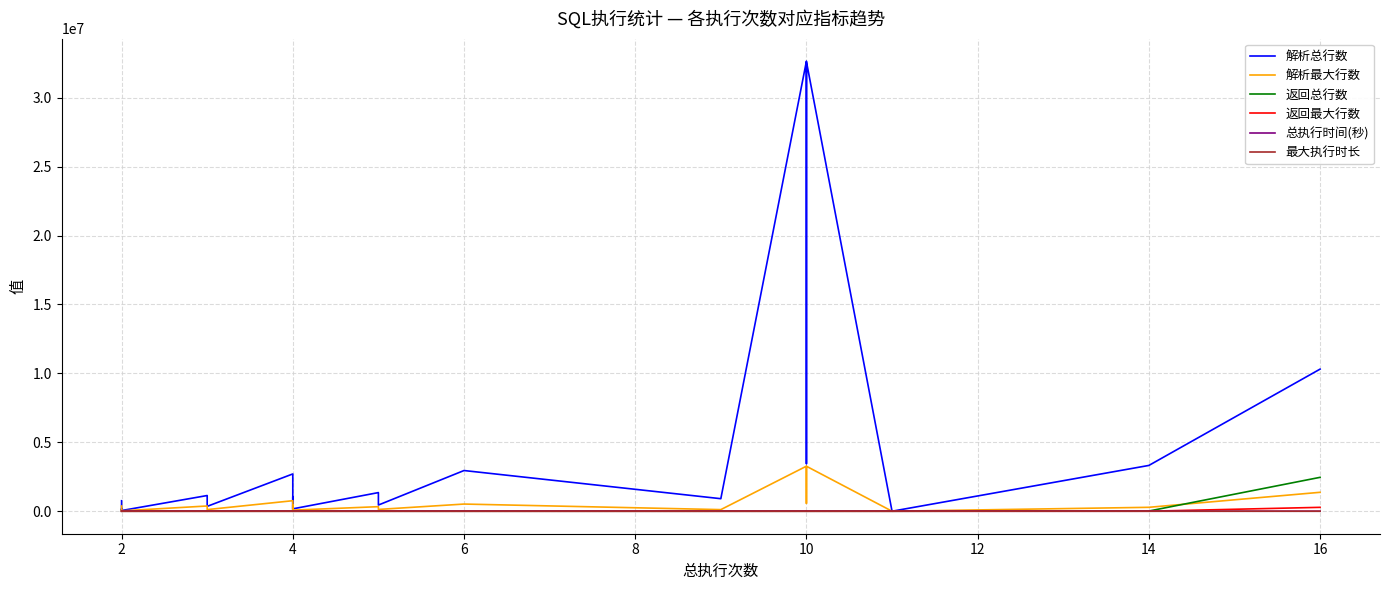

Which series has the largest total across all categories?

解析总行数